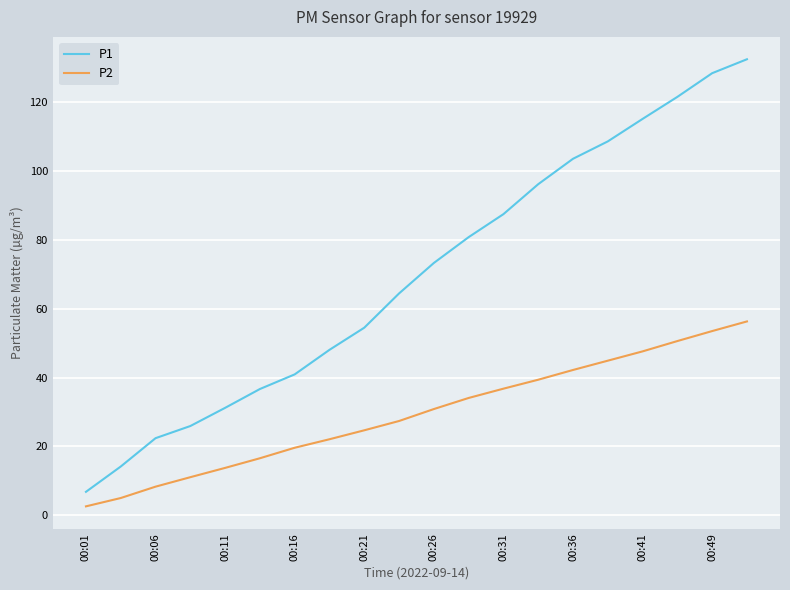

What are all the series names shown in the legend?

P1, P2